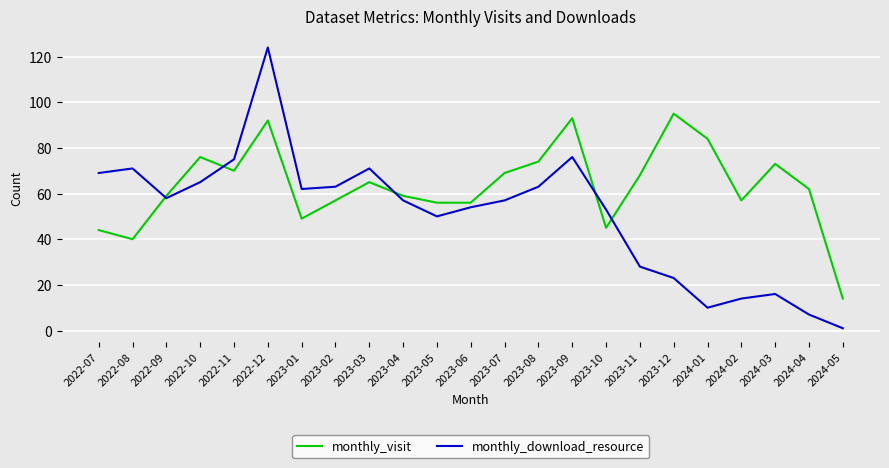

What position from the right is 2022-12?

18